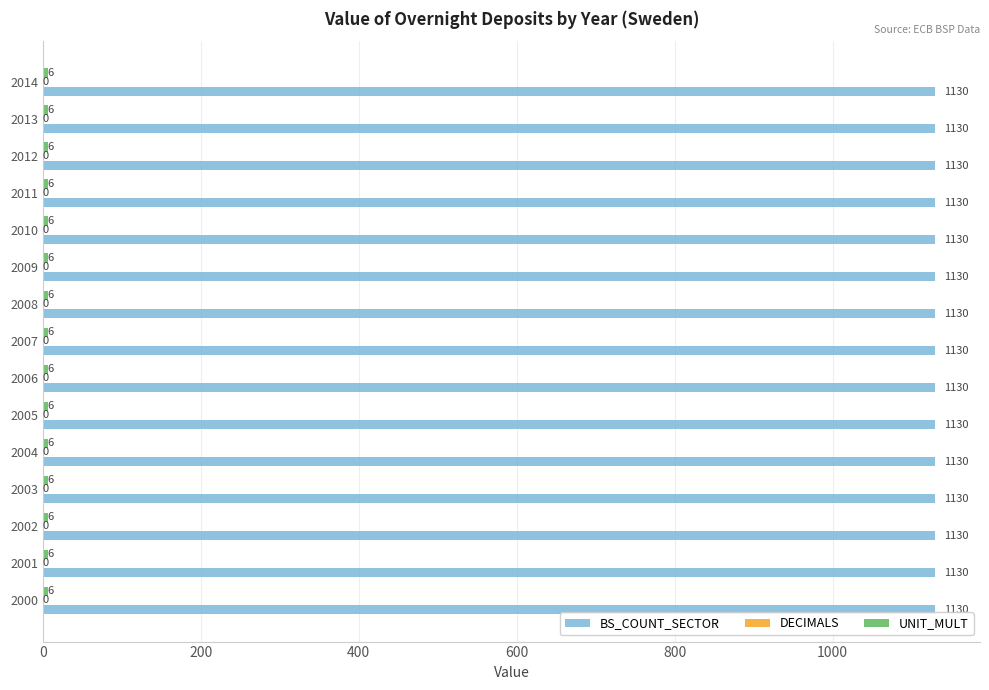

How many data points does each series have?

15